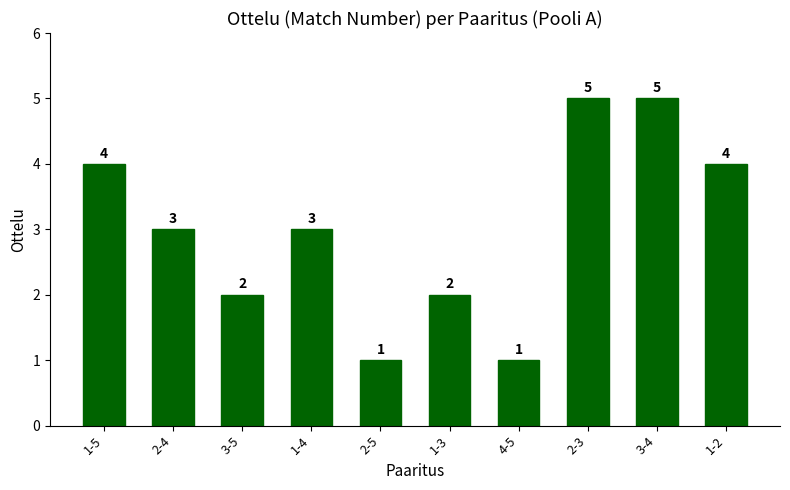

The chart shows a value of 6 at 1-5. True or false?

False